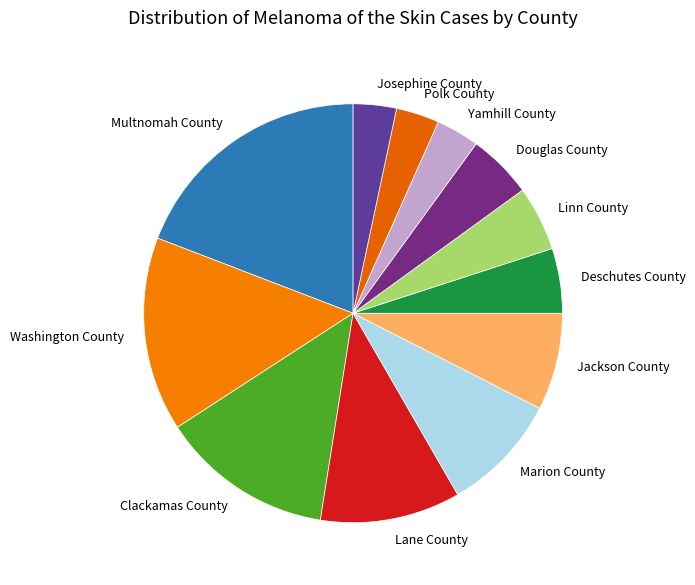

How many segments does this pie chart have?

12